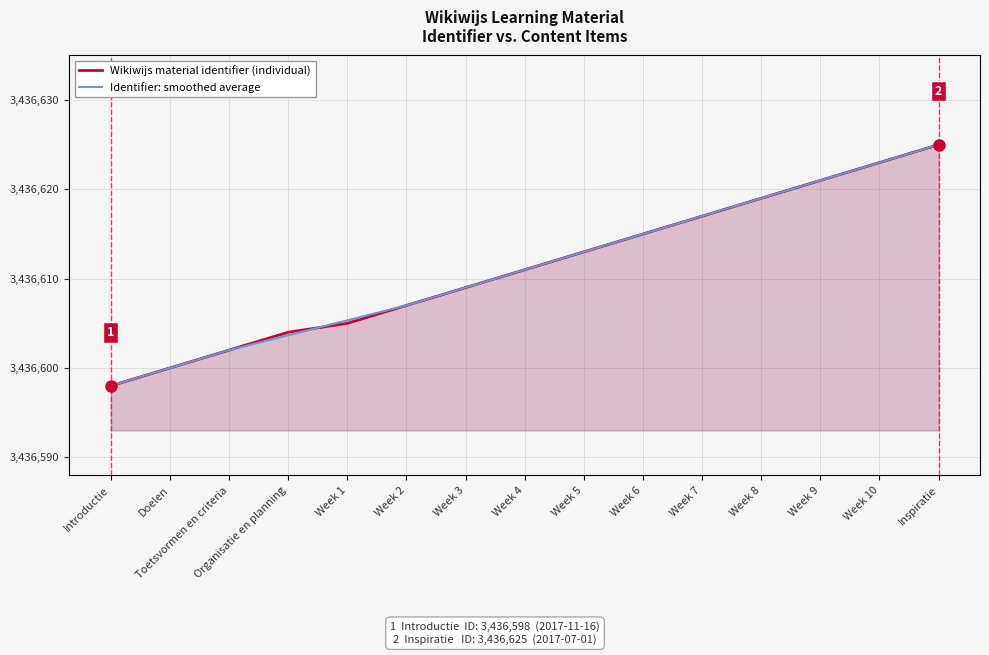

What are all the series names shown in the legend?

Wikiwijs material identifier (individual), Identifier: smoothed average